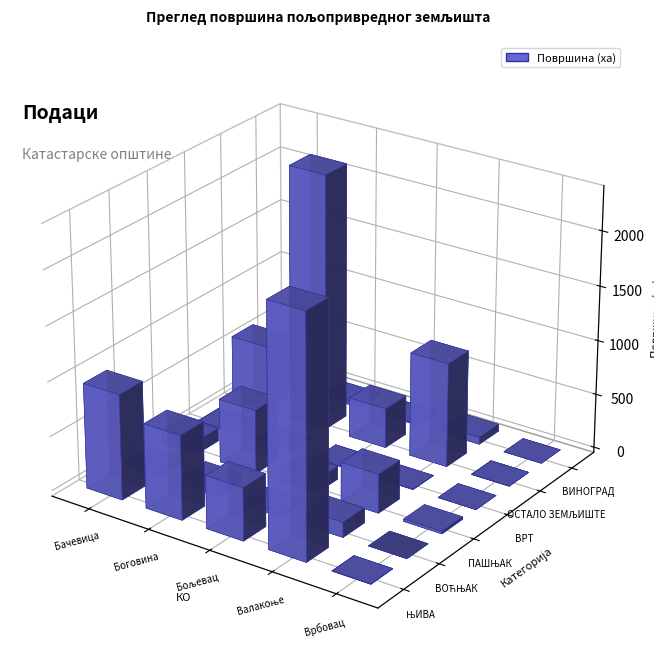

The value of ВОЋЊАК at Бољевац is 32.8. True or false?

True